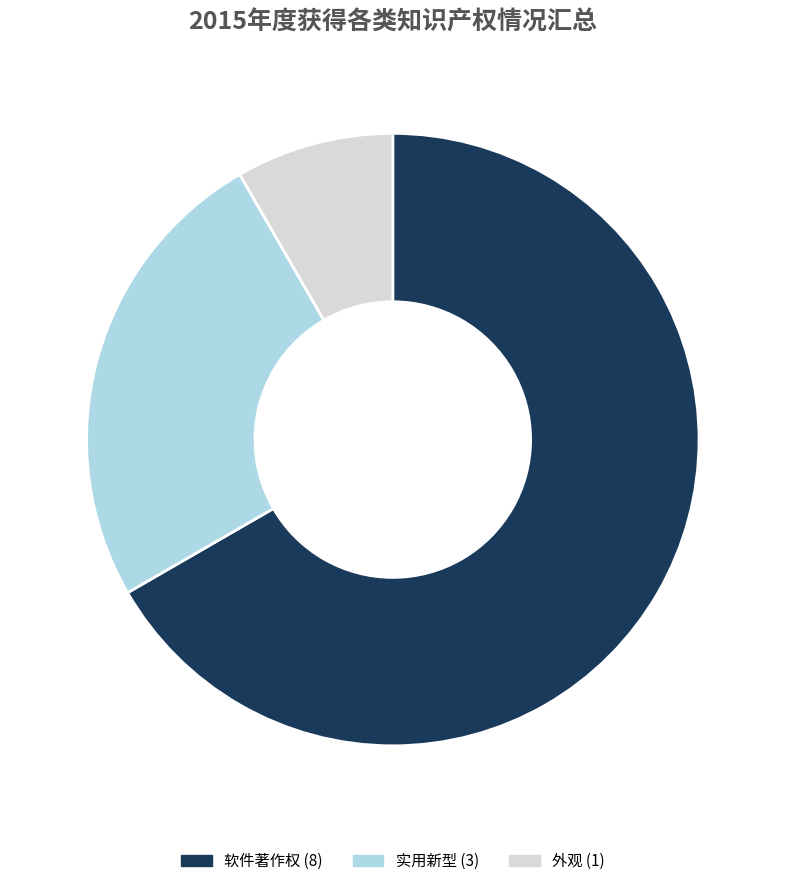

How many segments does this pie chart have?

3